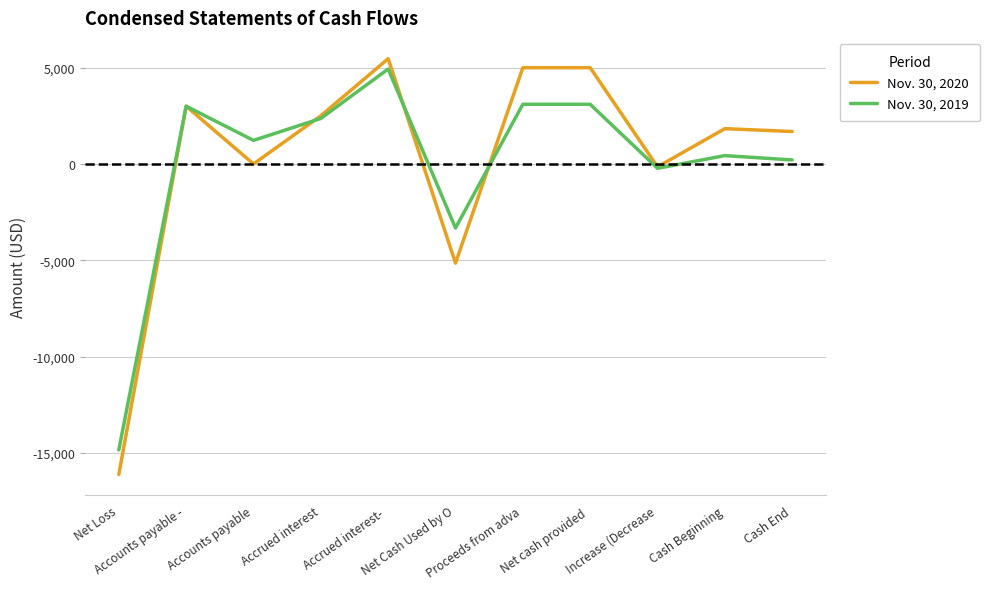

At which category is the sum across all series the highest?

Accrued interest- 